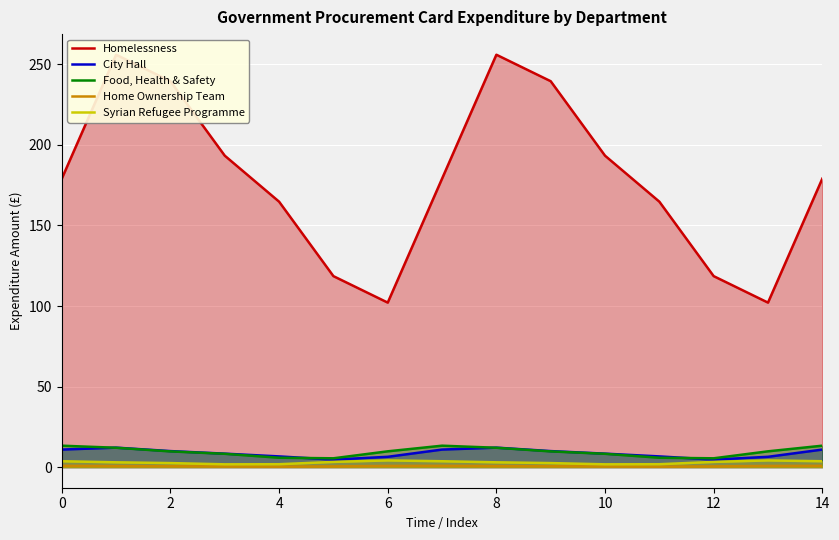

The Home Ownership Team series shows 0.5 at 12. True or false?

True